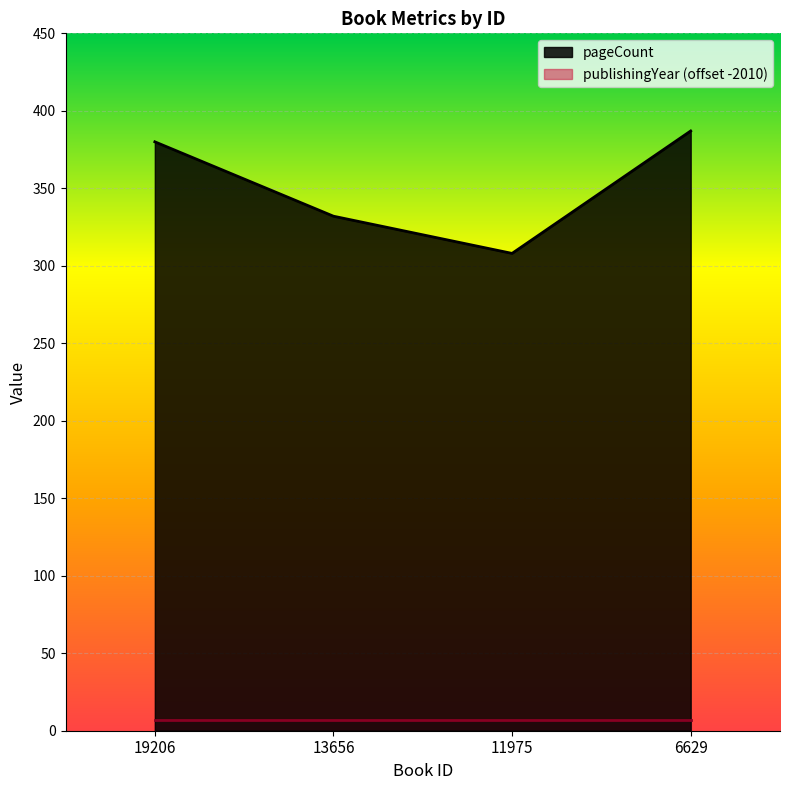

At which category does the chart reach its peak across all series?

6629